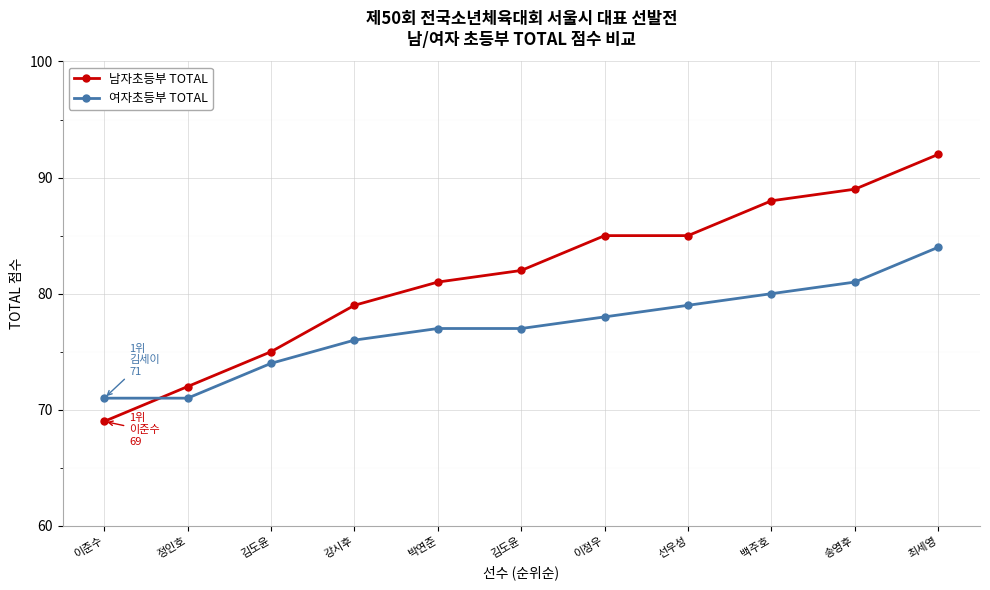

What is the sum of the 남자초등부 TOTAL values at 이정우 and 송영후?

174